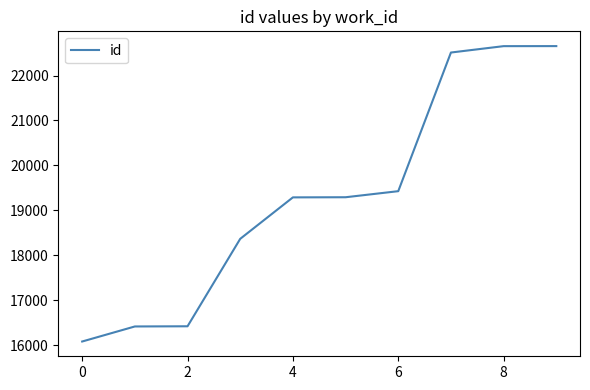

What is the smallest value displayed?

16078